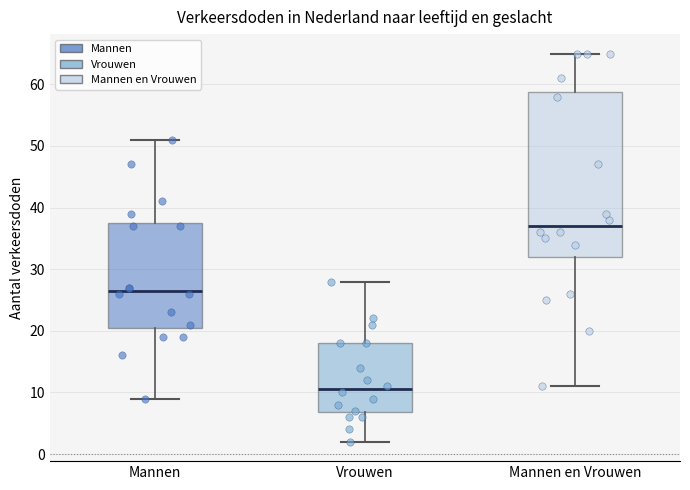

Which box has the highest median line?

Mannen en Vrouwen